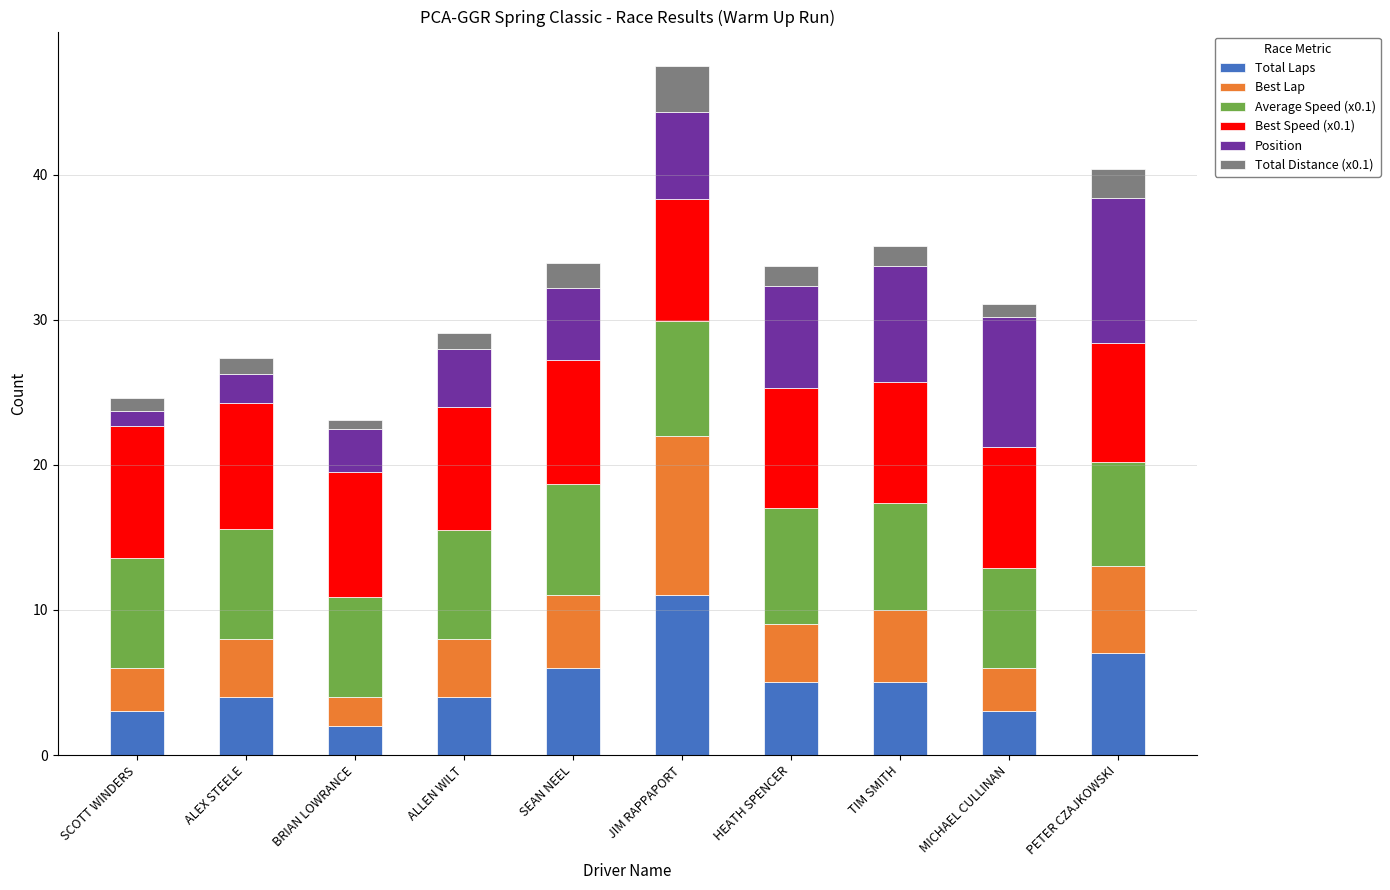

True or false: Total Laps has a value of 4.0 at ALLEN WILT.

True